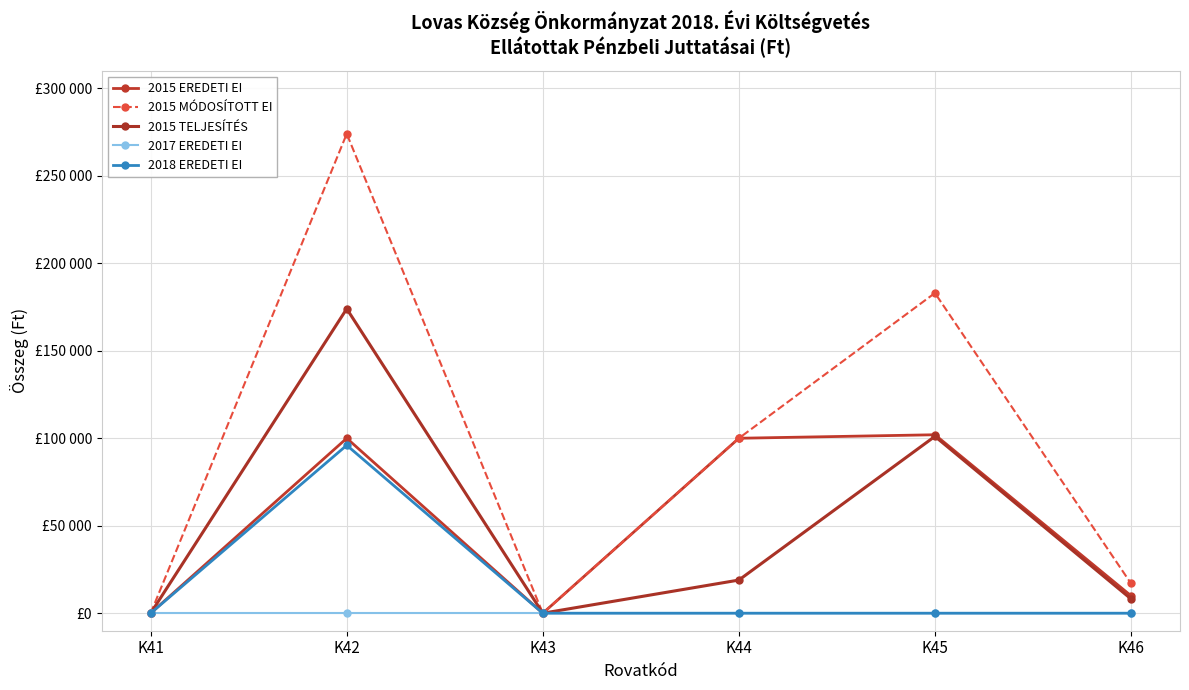

Does the chart have visible grid lines?

Yes